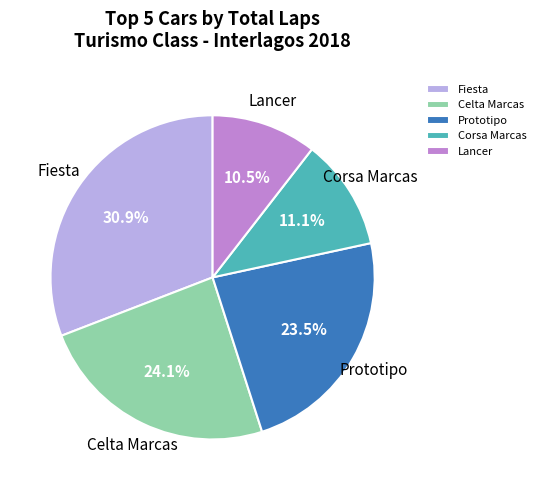

Which category has the biggest portion of the pie?

Fiesta